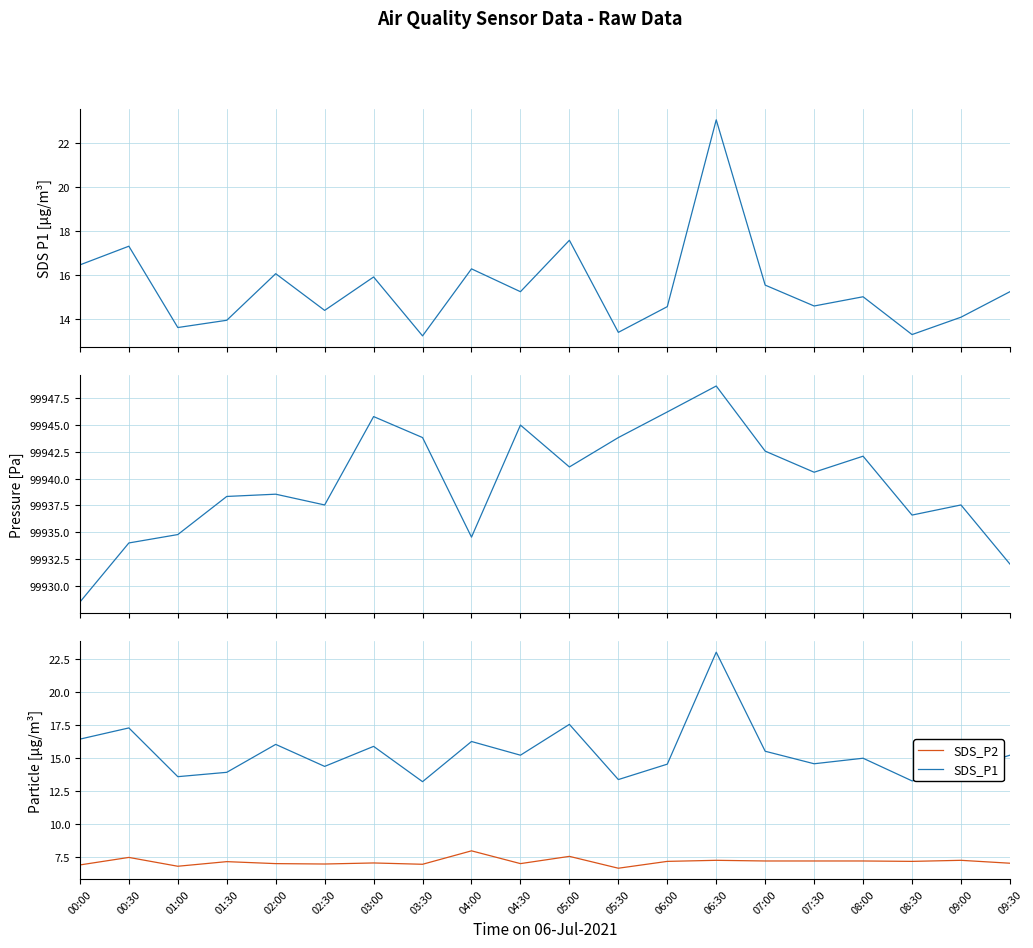

What is the label of the 14th point from the left?

06:30